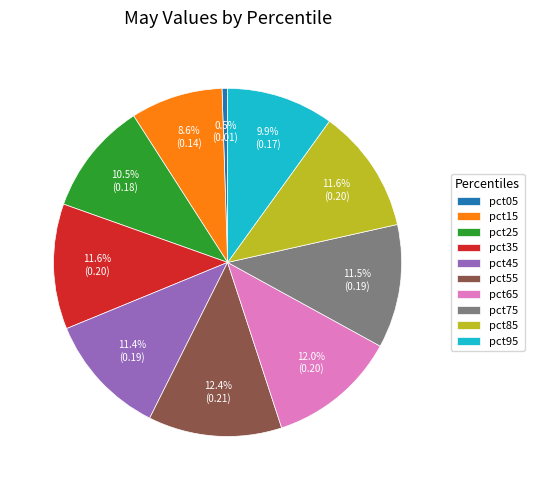

Count the number of slices in the pie.

10